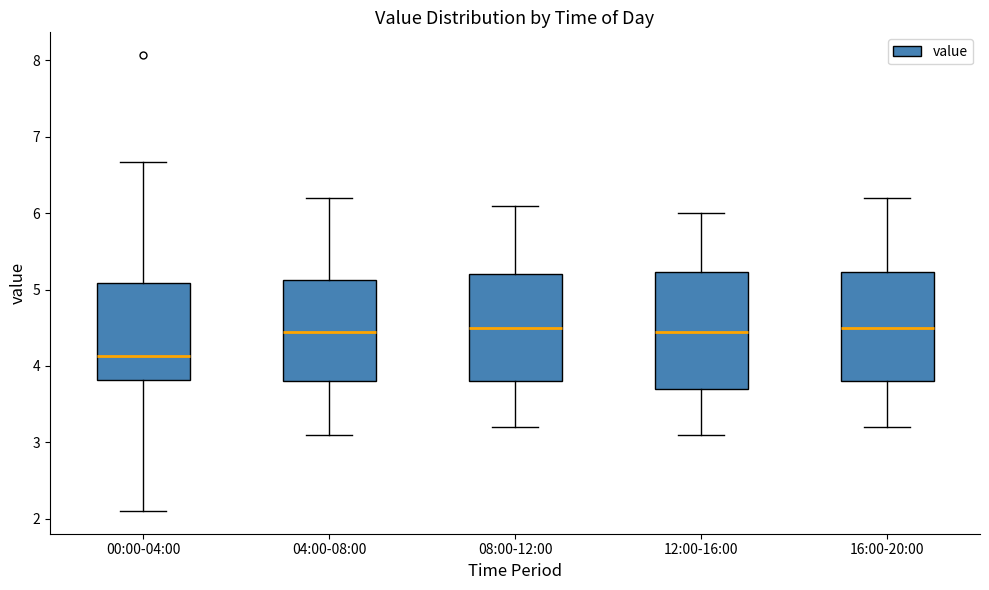

Reading left to right, transcribe this box plot: for each box, give where its median line is, the range the box spans, and where its two whiskers end, as read against the y-axis. The values are not printed on the chart, so give them approximately, as read against the axis.

00:00-04:00: median 4.1, box 3.8 to 5.1, whiskers 2.1 to 6.7
04:00-08:00: median 4.5, box 3.8 to 5.1, whiskers 3.1 to 6.2
08:00-12:00: median 4.5, box 3.8 to 5.2, whiskers 3.2 to 6.1
12:00-16:00: median 4.5, box 3.7 to 5.2, whiskers 3.1 to 6.0
16:00-20:00: median 4.5, box 3.8 to 5.2, whiskers 3.2 to 6.2